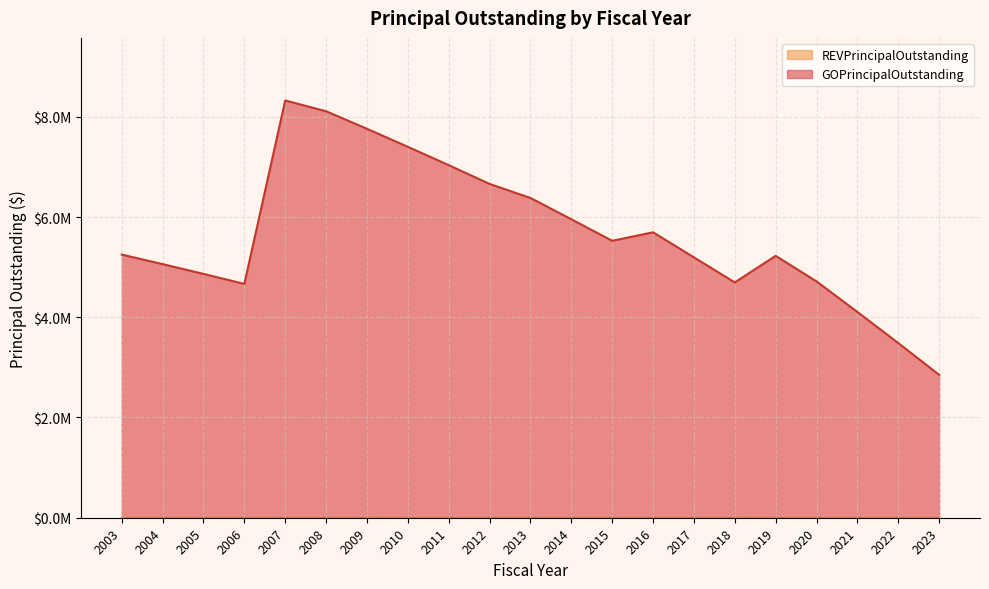

Rank the categories by value from highest to lowest.

2007, 2008, 2009, 2010, 2011, 2012, 2013, 2014, 2016, 2015, 2003, 2019, 2017, 2004, 2005, 2020, 2018, 2006, 2021, 2022, 2023